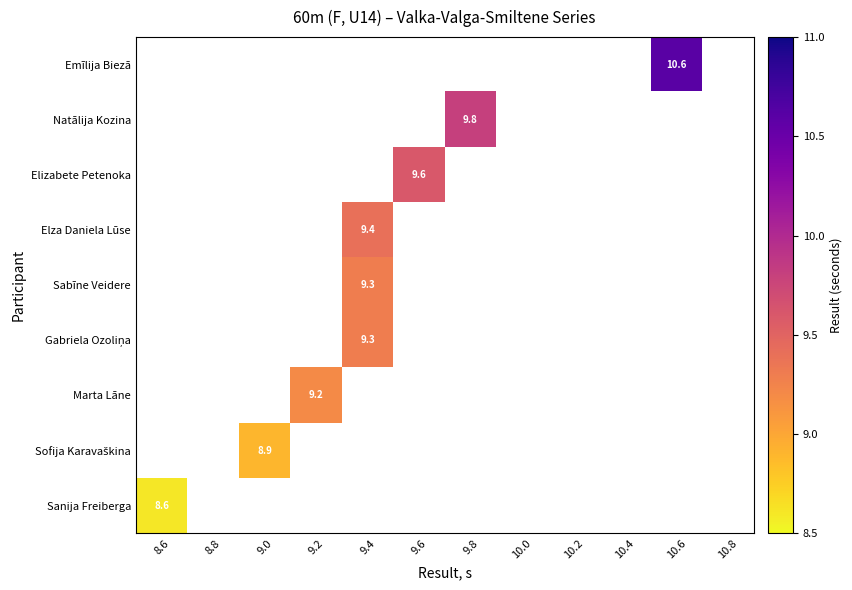

What is the maximum value shown in the chart?

10.6